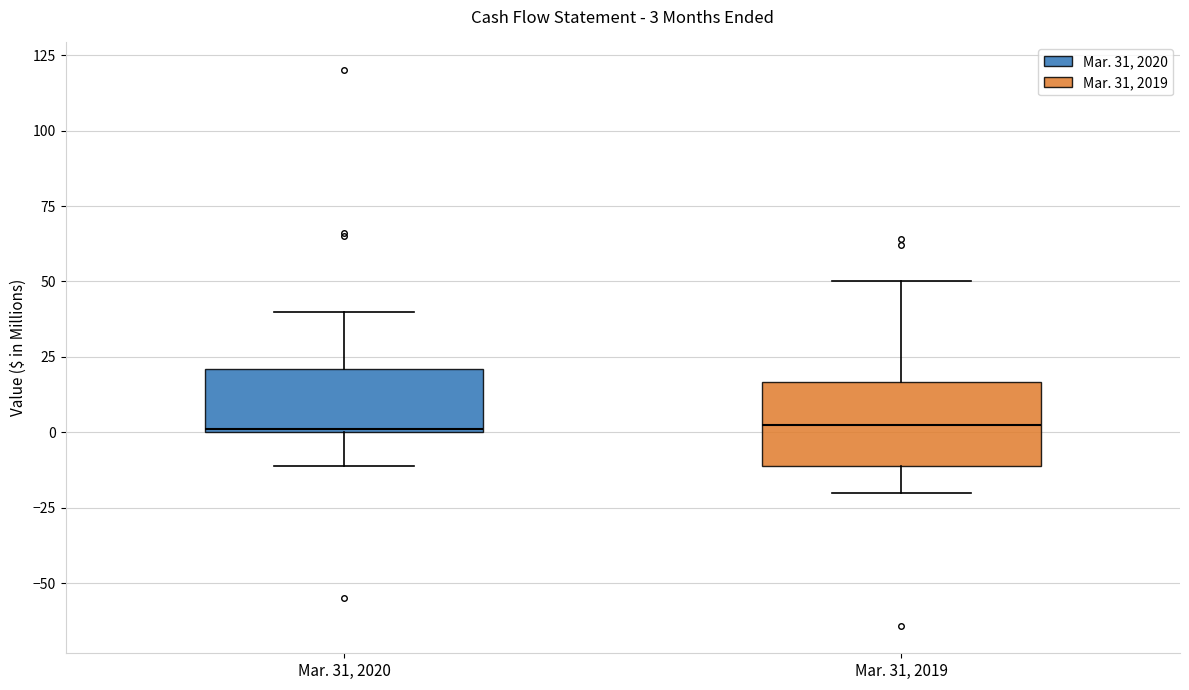

Comparing the boxes themselves (not the whiskers), which one is the tallest?

Mar. 31, 2019